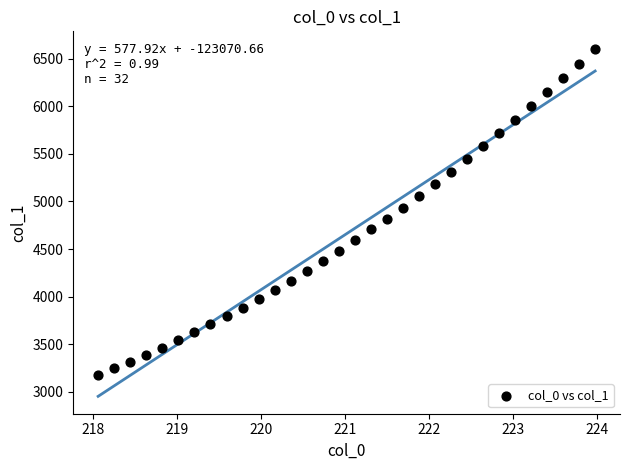

What is the range of Y values (max minus min)?

3429.5